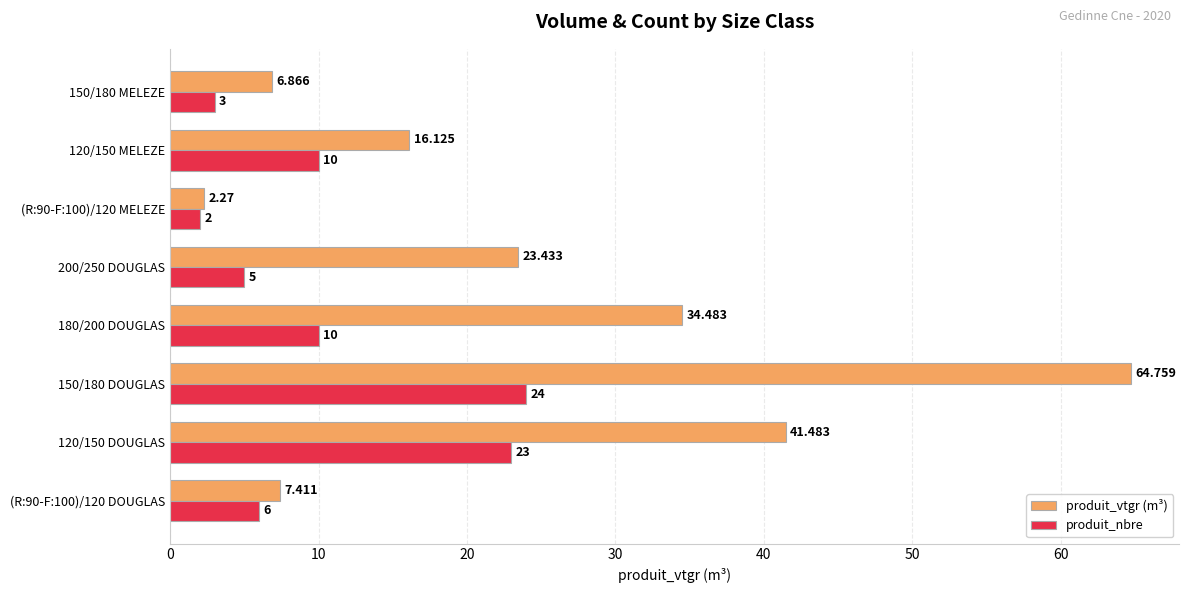

Is the value of produit_vtgr (m³) at 120/150 MELEZE greater than the value of produit_nbre at 200/250 DOUGLAS?

Yes